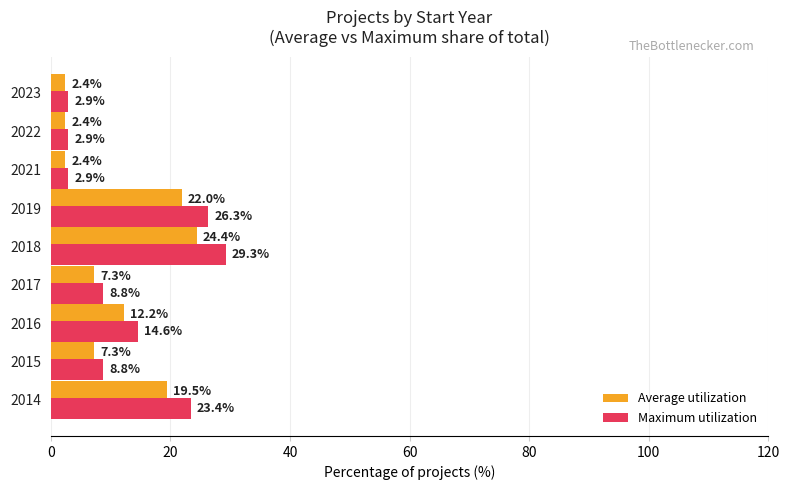

The Maximum utilization series shows 20.0 at 2016. True or false?

False